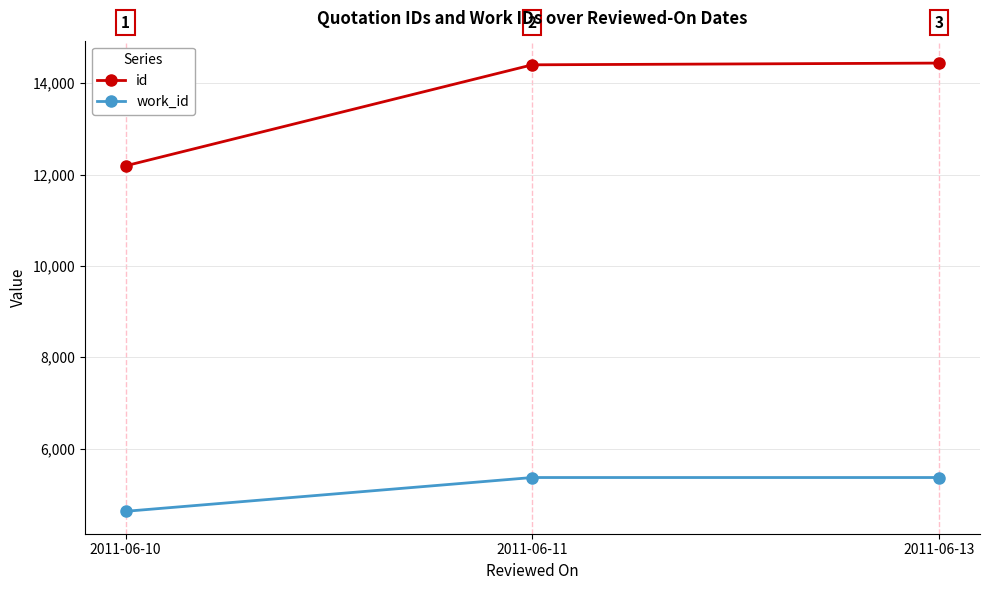

Which series has the widest spread of values?

id